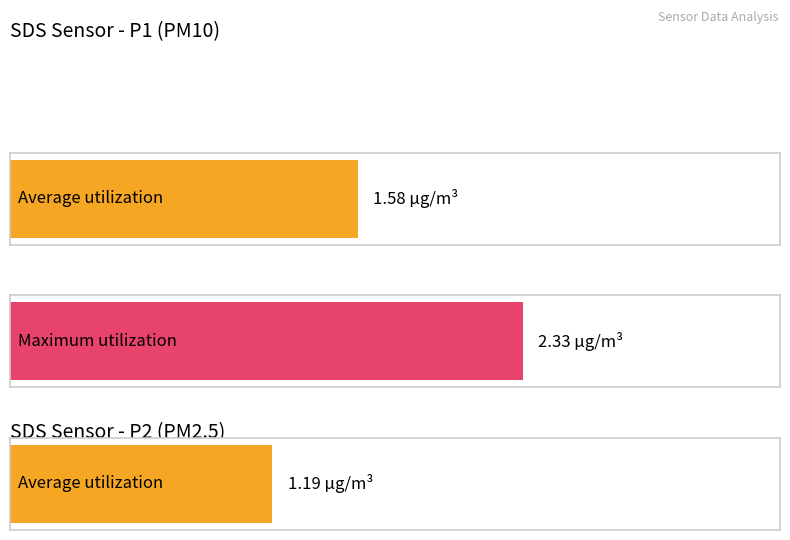

Are the bars horizontal?

Yes